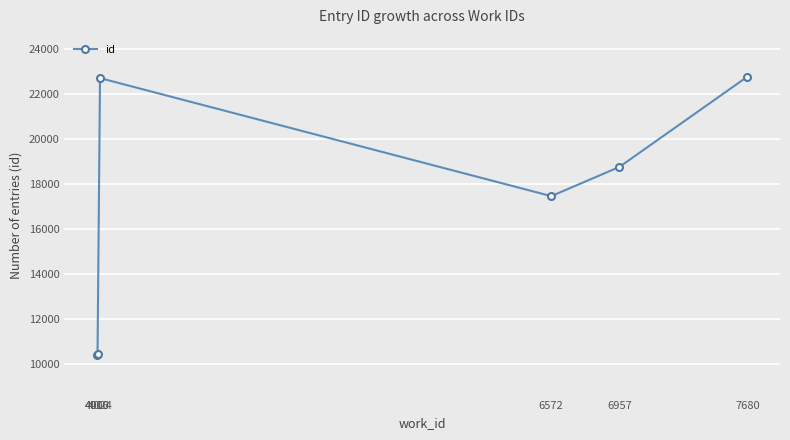

Is it true that the value at 4006 is 17588?

False